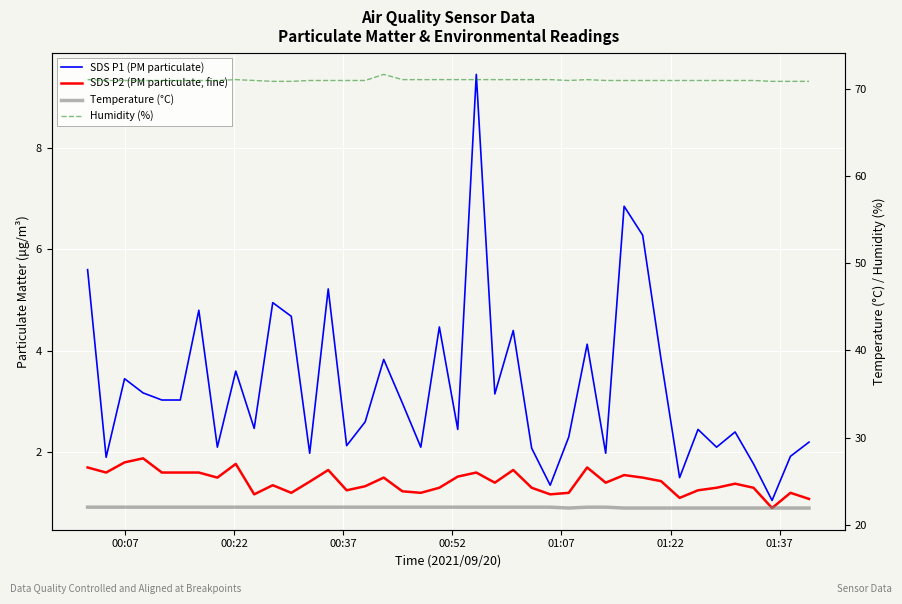

What is the value of the Temperature (°C) point at the 2nd from the left?

22.0